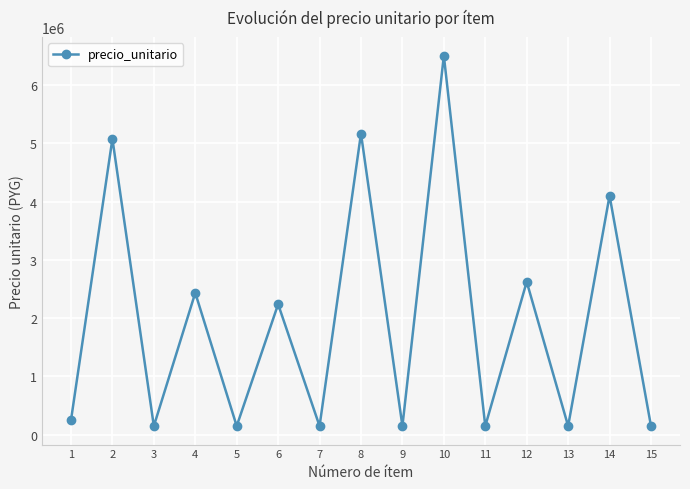

True or false: the data has more than 1 interior local peaks.

True